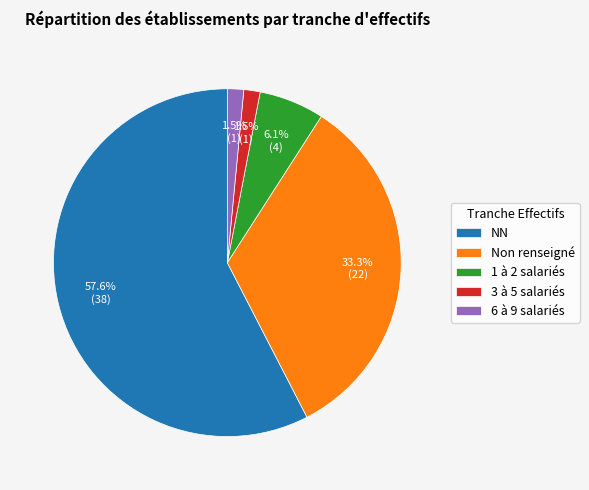

Which category accounts for the majority?

NN